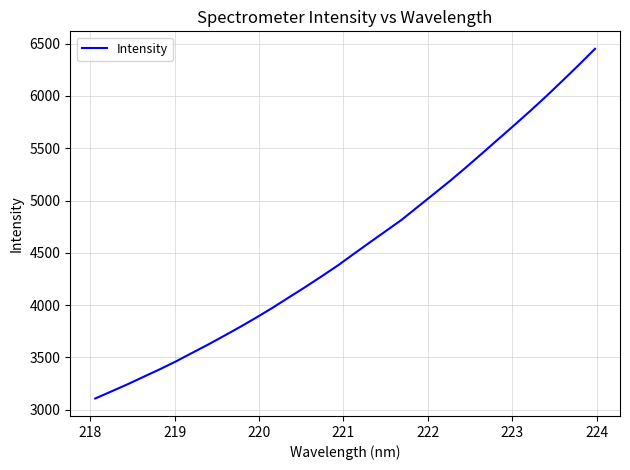

Count the number of values greater than 4486.

16